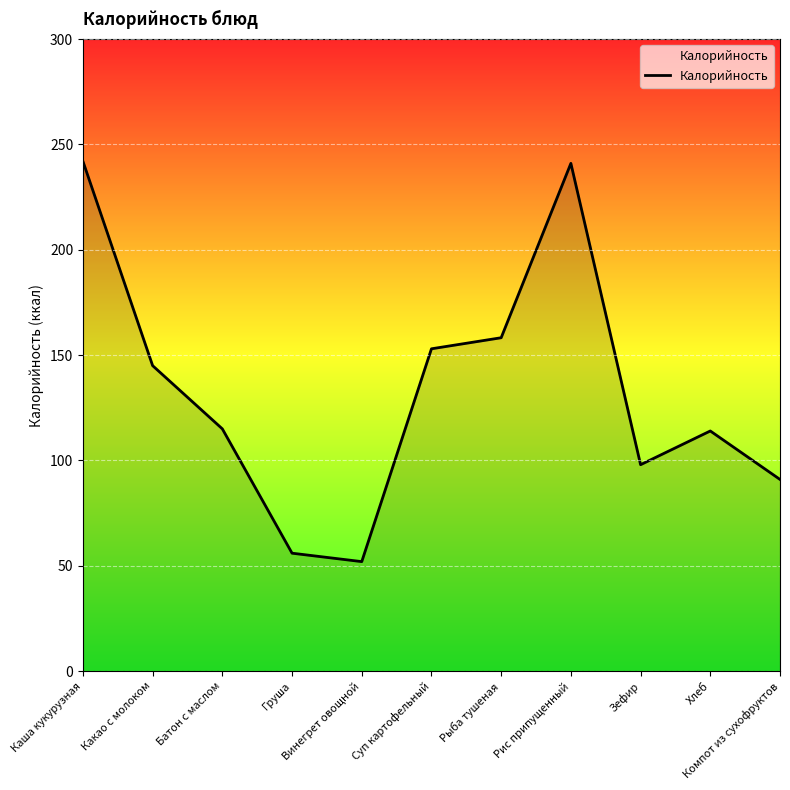

What is the difference between the maximum and minimum values?

190.0